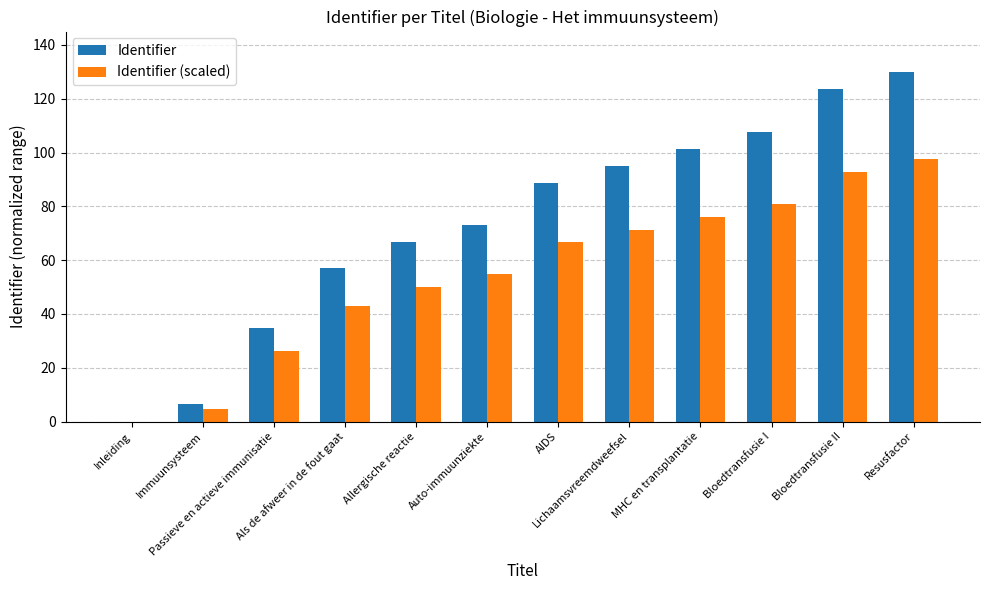

At which label does Identifier reach its peak?

Resusfactor